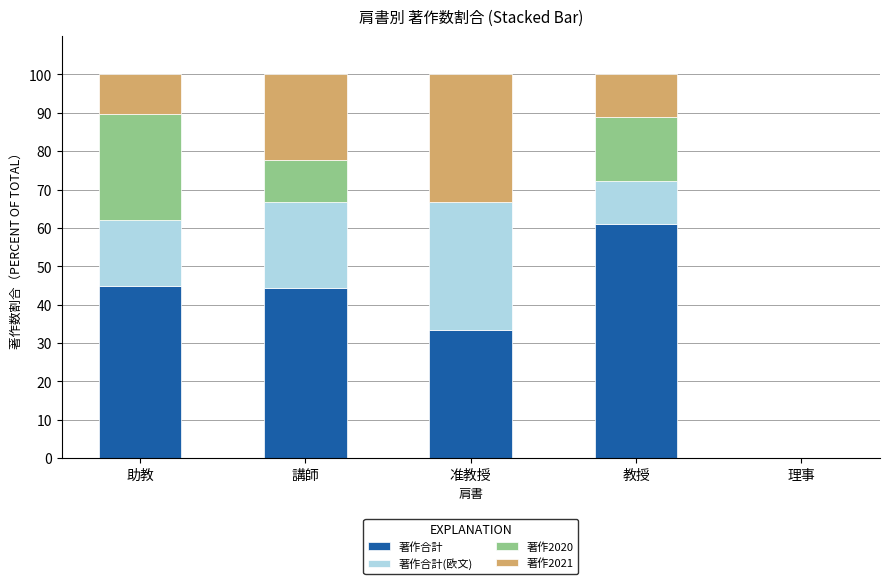

True or false: 著作合計 has a value of 33.3 at 准教授.

True